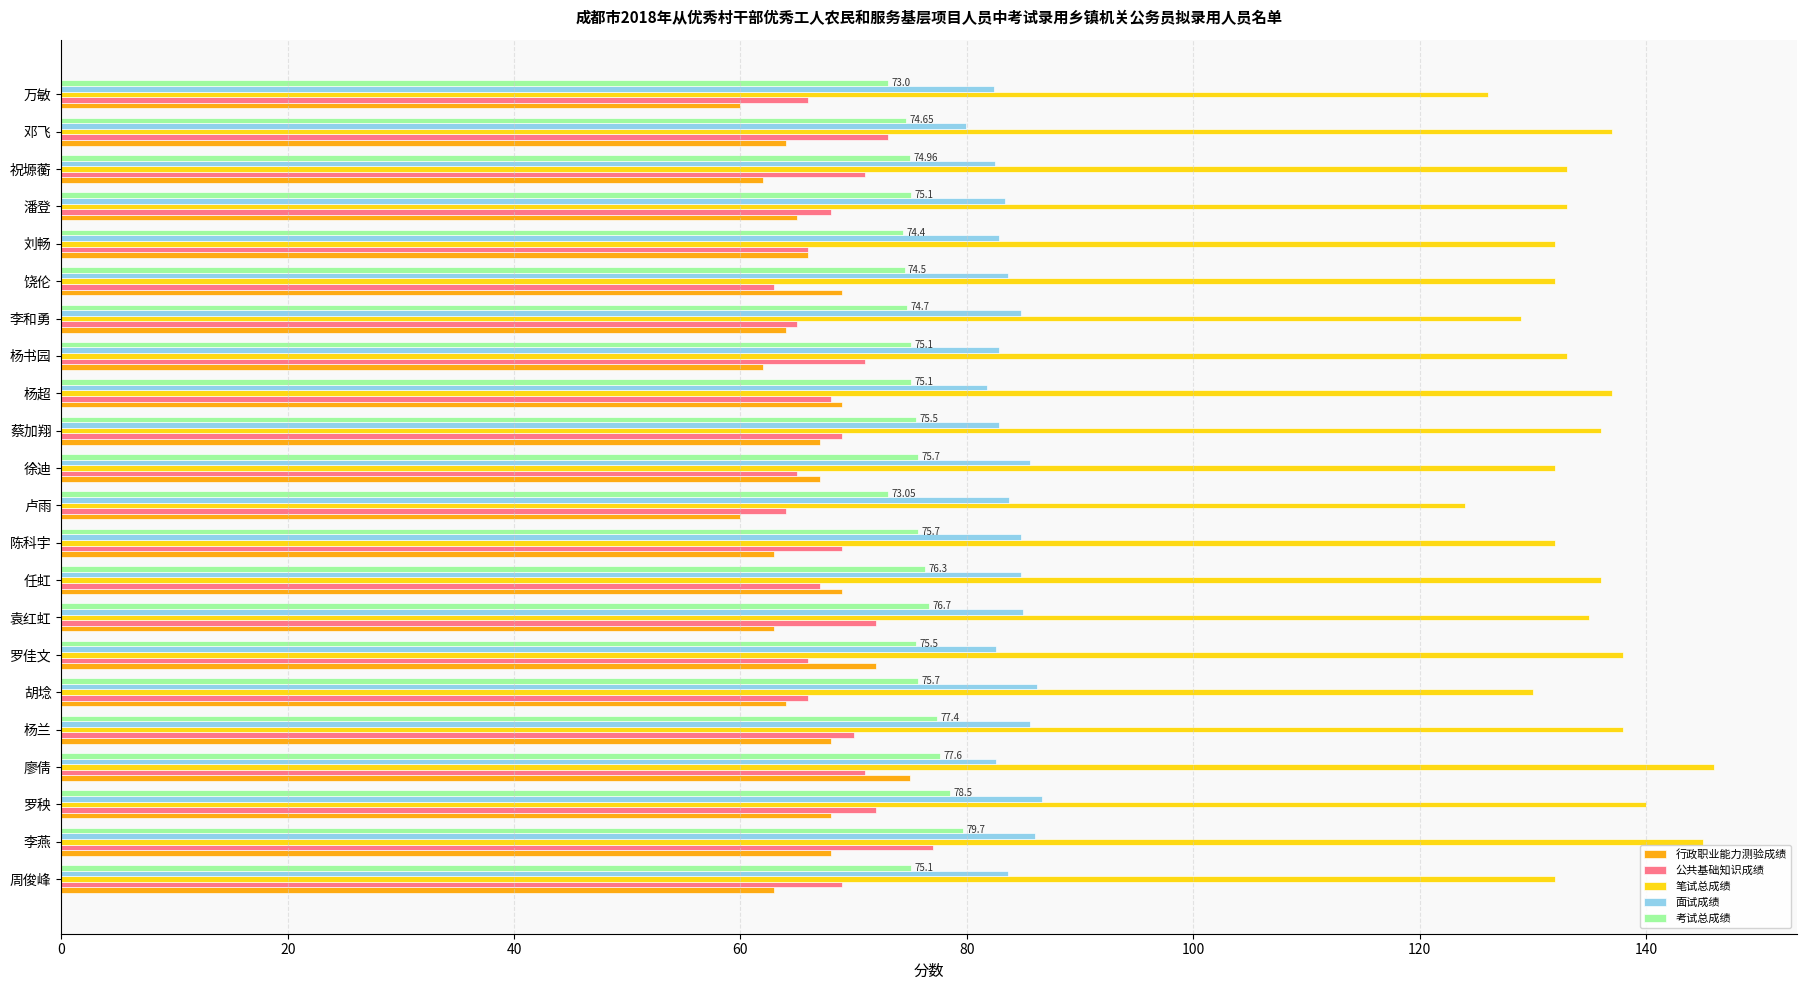

What is the total value across all series at 卢雨?

404.8